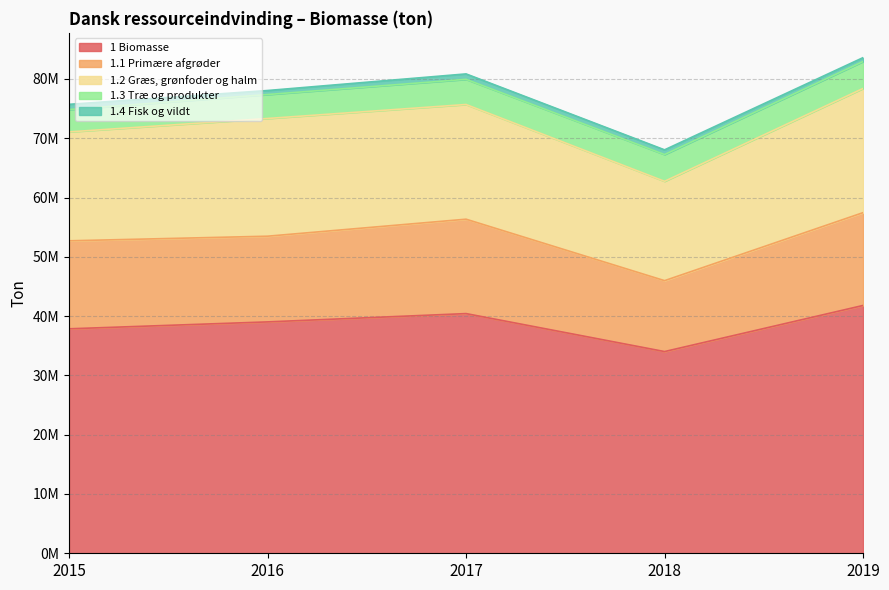

Between 2019 and 2015, which is larger?

2019